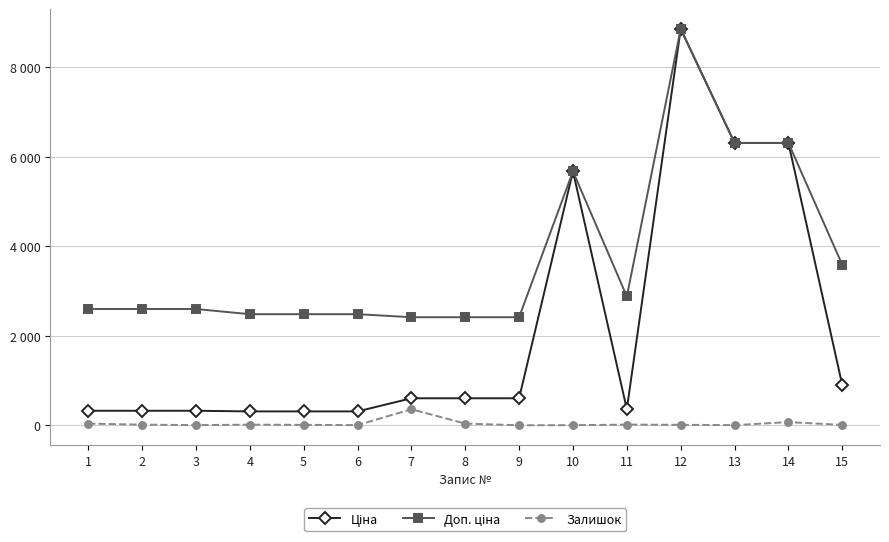

What is the value of the Доп. ціна point at the 3rd from the left?

2598.3